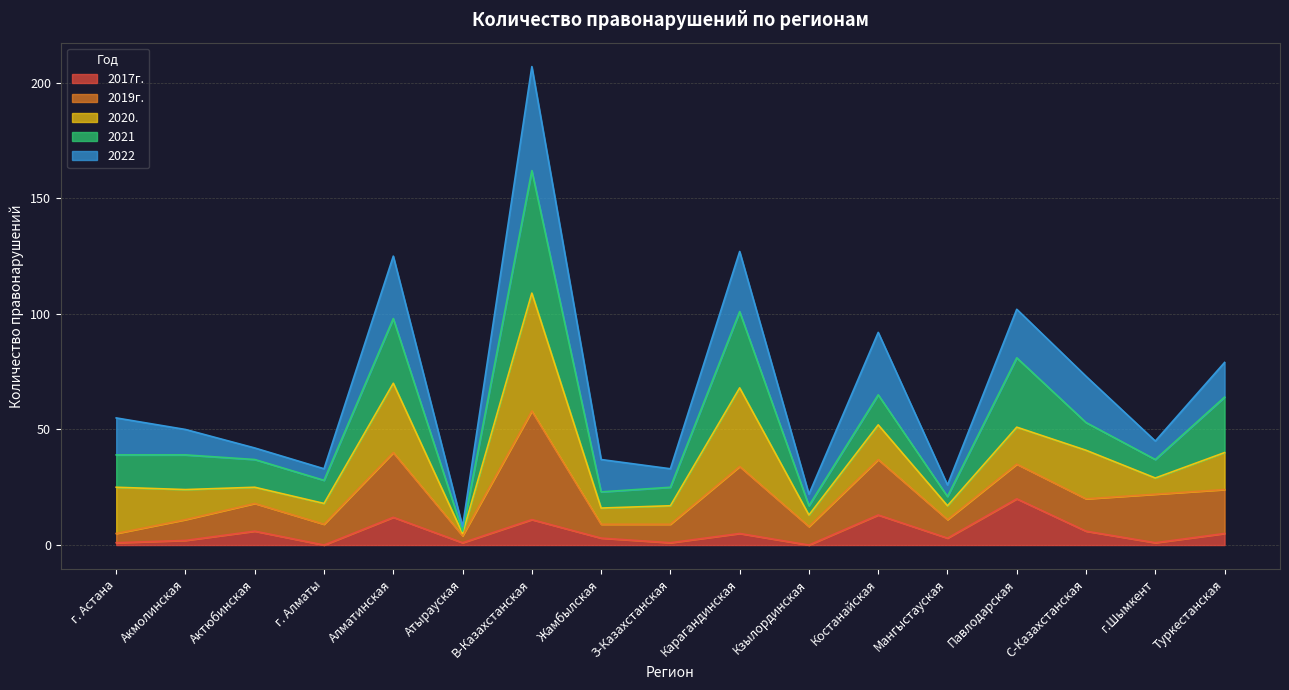

How many categories are shown in the chart?

24